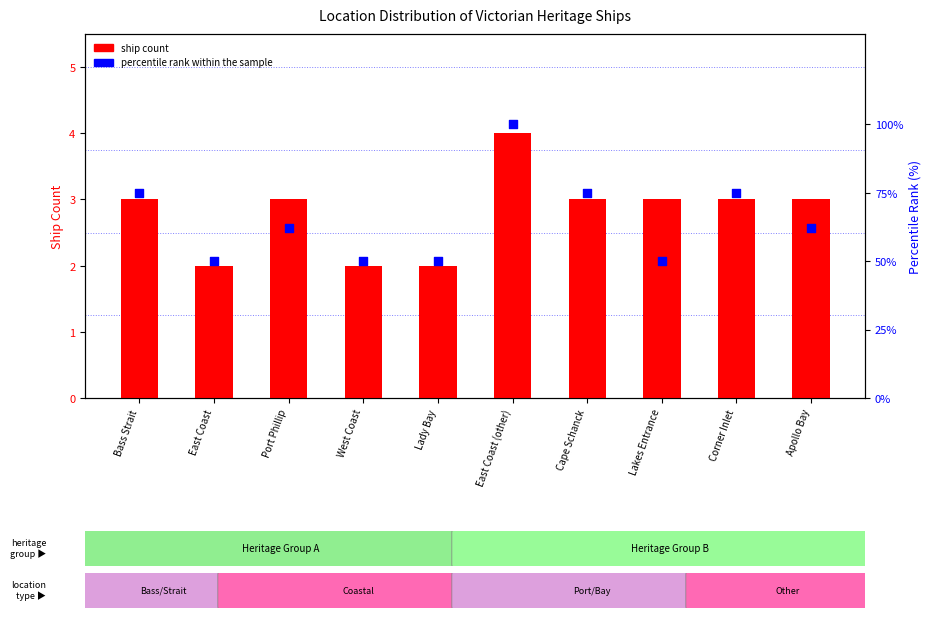

Which series has the widest spread of Y values?

percentile rank within the sample